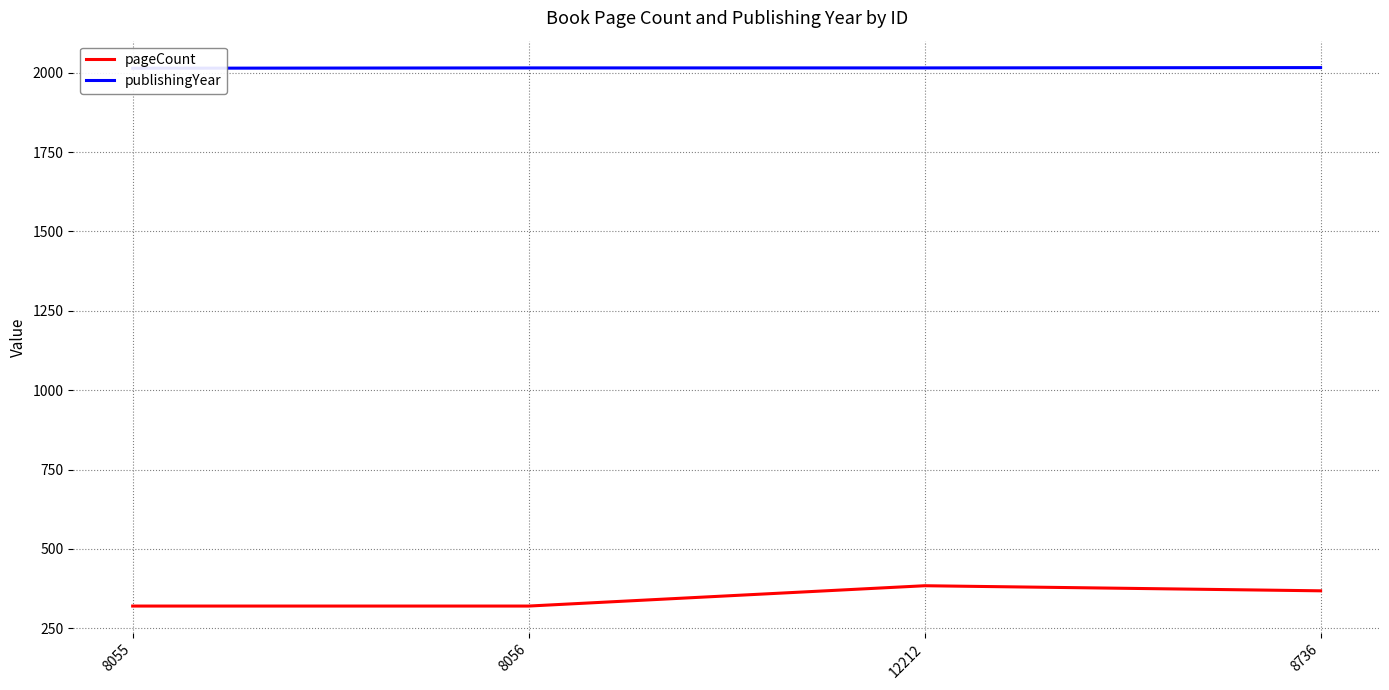

Reading left to right, list all the values displayed in this chart.

pageCount: 8055=320	8056=320	12212=384	8736=368
publishingYear: 8055=2014	8056=2015	12212=2015	8736=2016